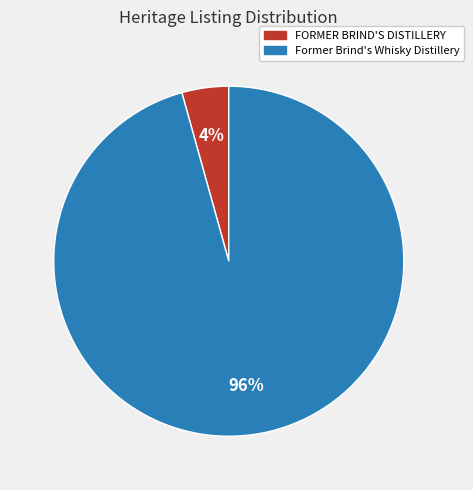

Which category has the biggest portion of the pie?

Former Brind's Whisky Distillery